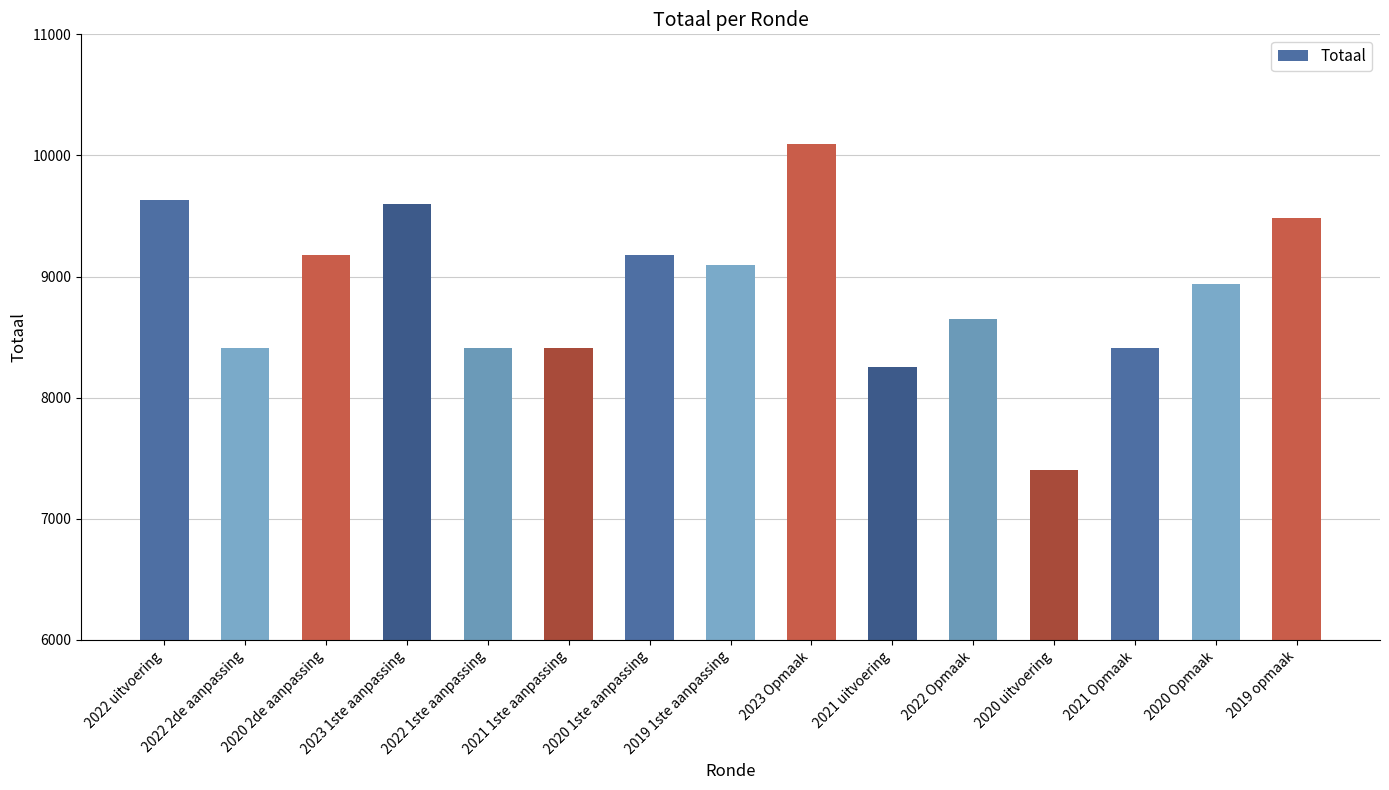

Which label corresponds to the largest value in the chart?

2023 Opmaak